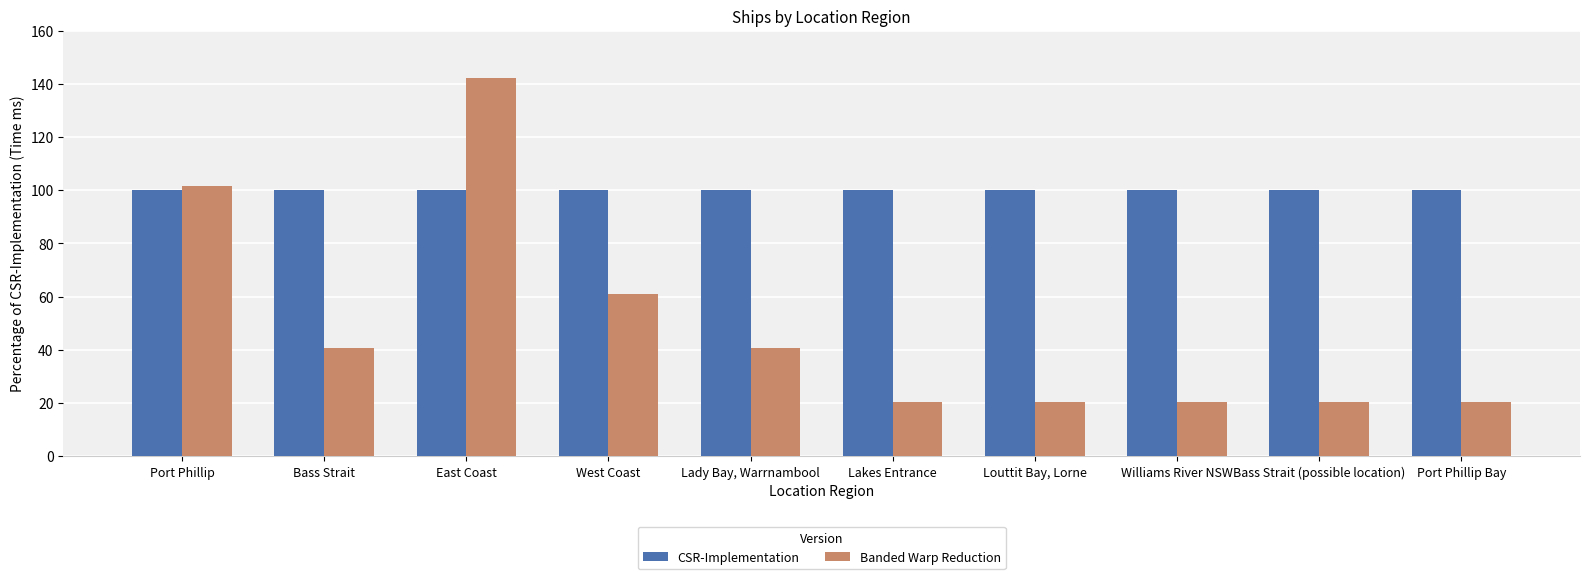

How many groups of bars are there?

10